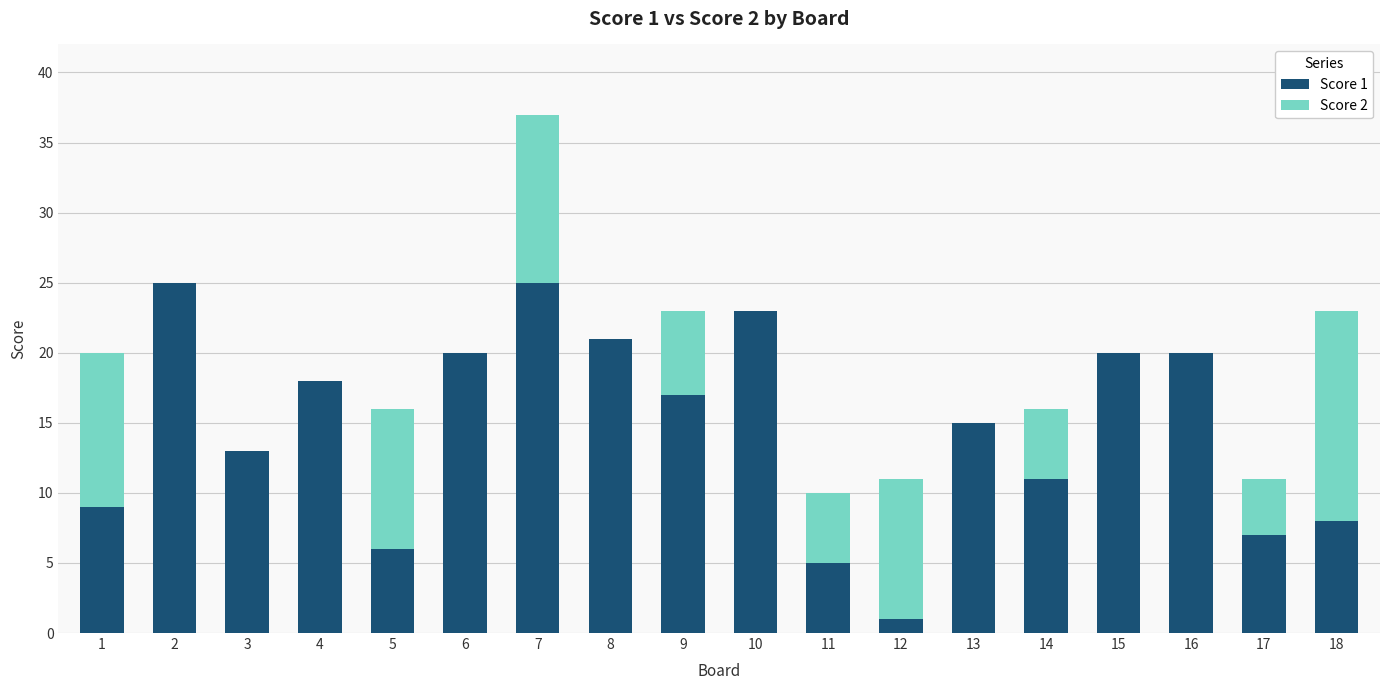

The value of Score 1 at 7 is 25. True or false?

True